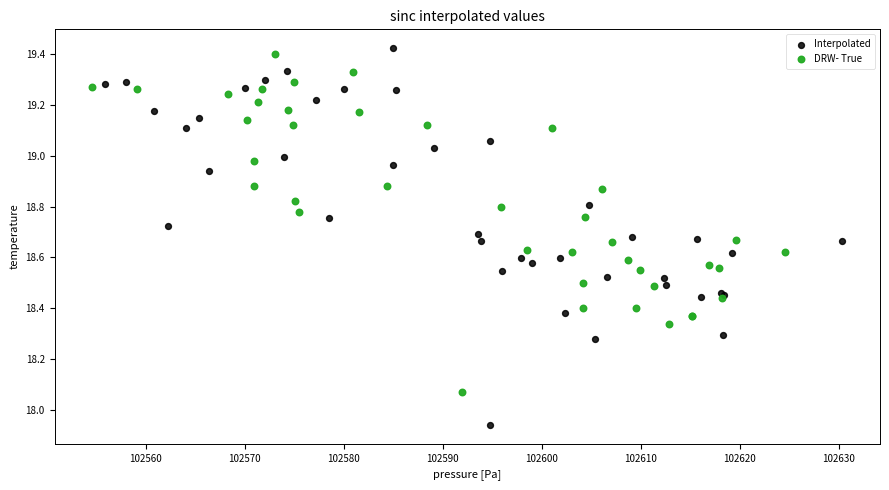

Which series contains the lowest Y value?

Interpolated